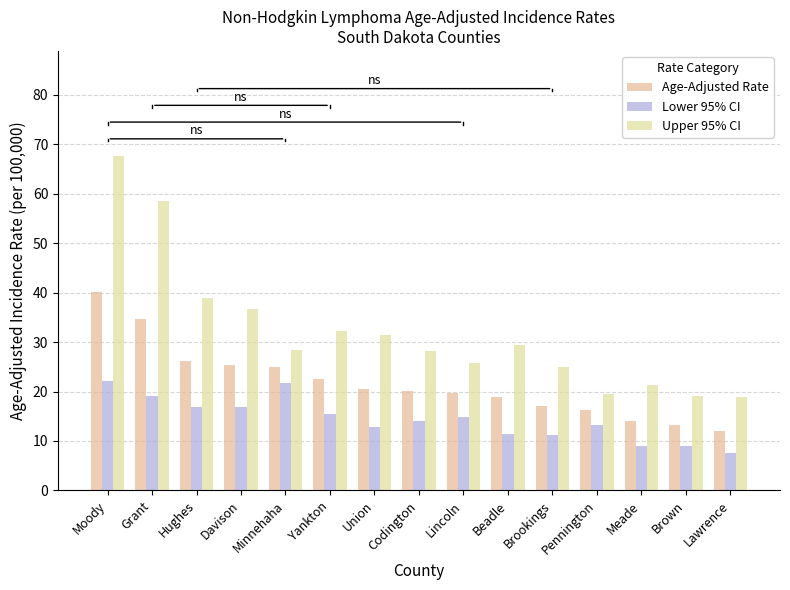

Reading left to right, what are all the values shown in this chart?

Age-Adjusted Rate: 40.2	34.6	26.2	25.3	24.9	22.6	20.5	20.1	19.8	18.8	17.1	16.2	14.1	13.2	12.1
Lower 95% CI: 22.1	19.0	16.8	16.9	21.7	15.5	12.8	14.0	14.9	11.4	11.3	13.3	8.9	8.9	7.5
Upper 95% CI: 67.7	58.5	39.0	36.6	28.4	32.2	31.5	28.1	25.8	29.4	24.9	19.5	21.4	19.0	18.8